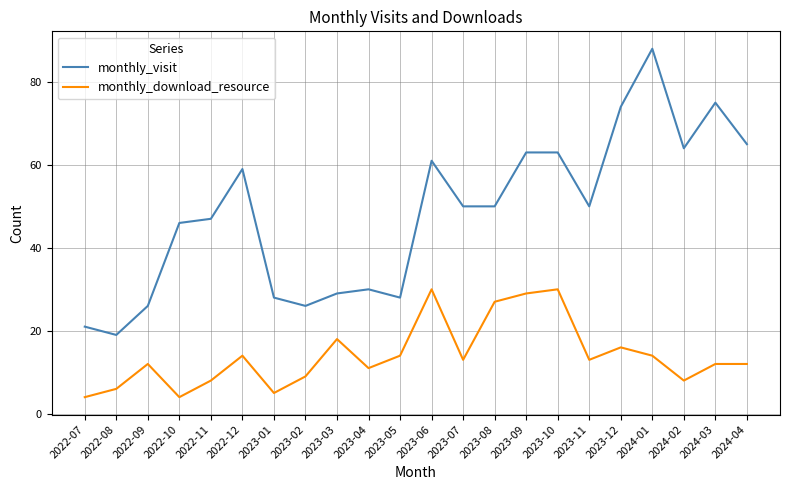

What position from the left is 2023-08?

14